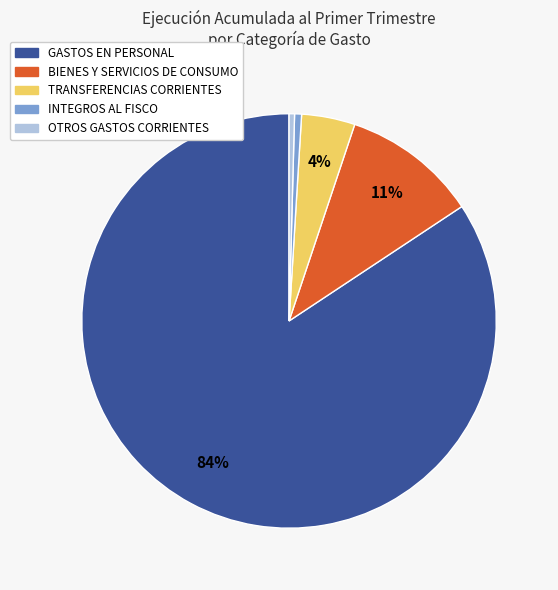

What is the largest slice in the pie chart?

GASTOS EN PERSONAL